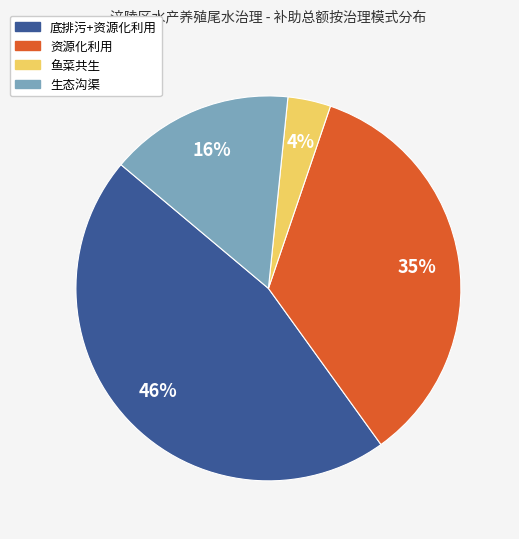

The 底排污+资源化利用 slice represents 38% of the pie. True or false?

False